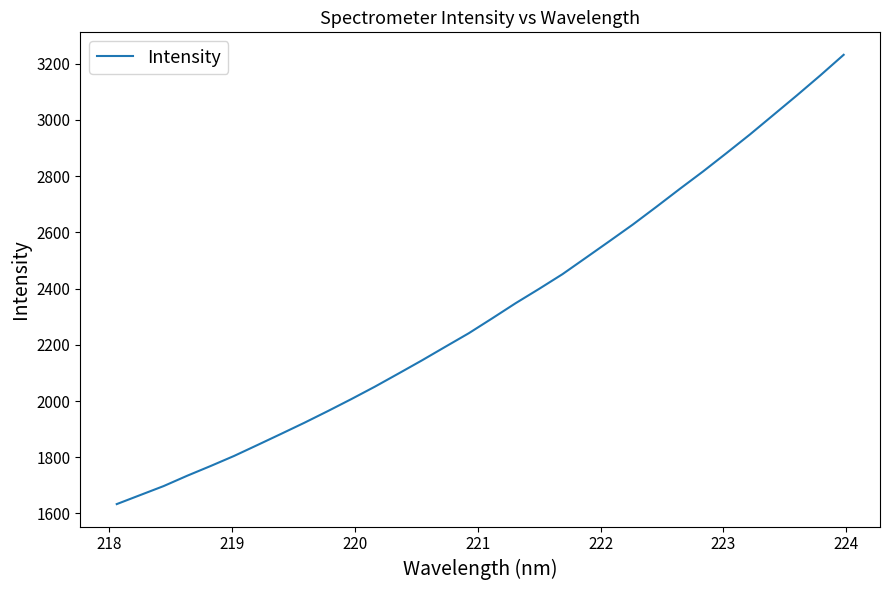

How many lines are shown in the chart?

1